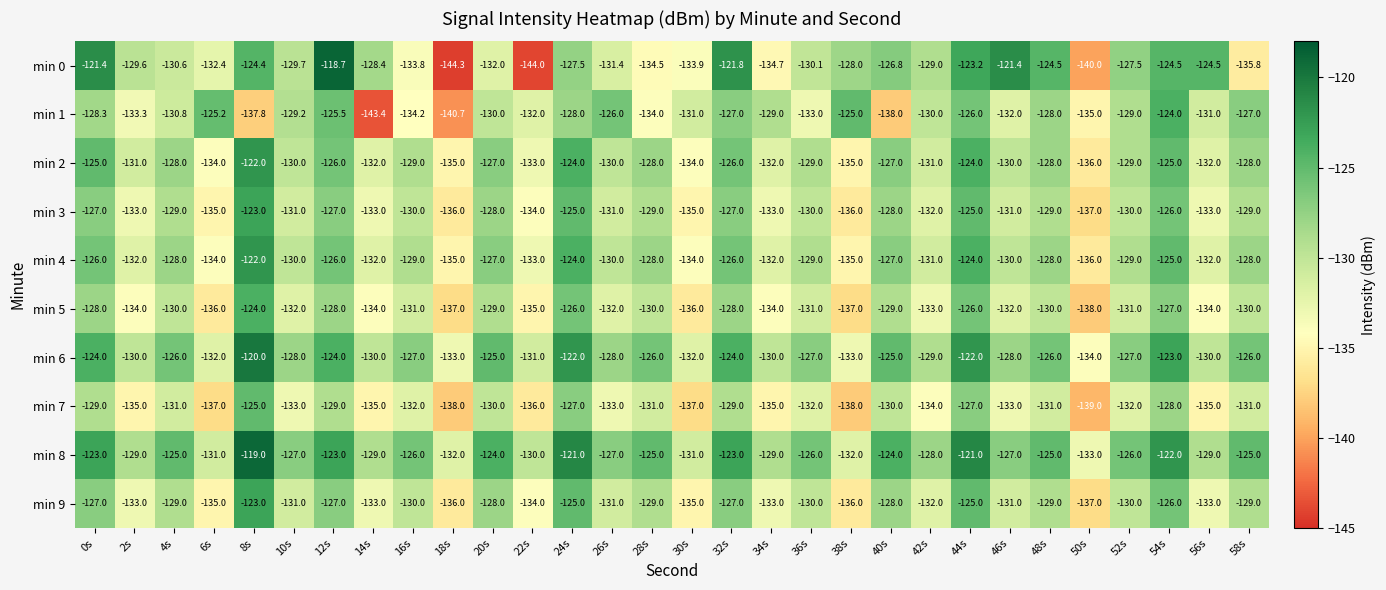

What is the spread (max minus min) of values at 34s?

6.0